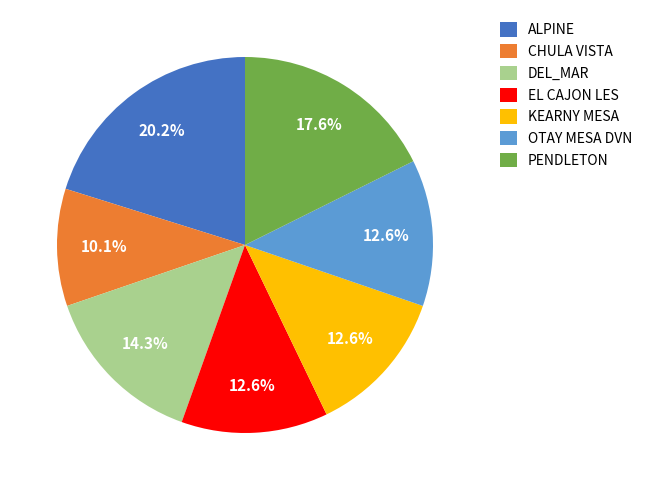

What percentage is NOT represented by CHULA VISTA?

89.9%